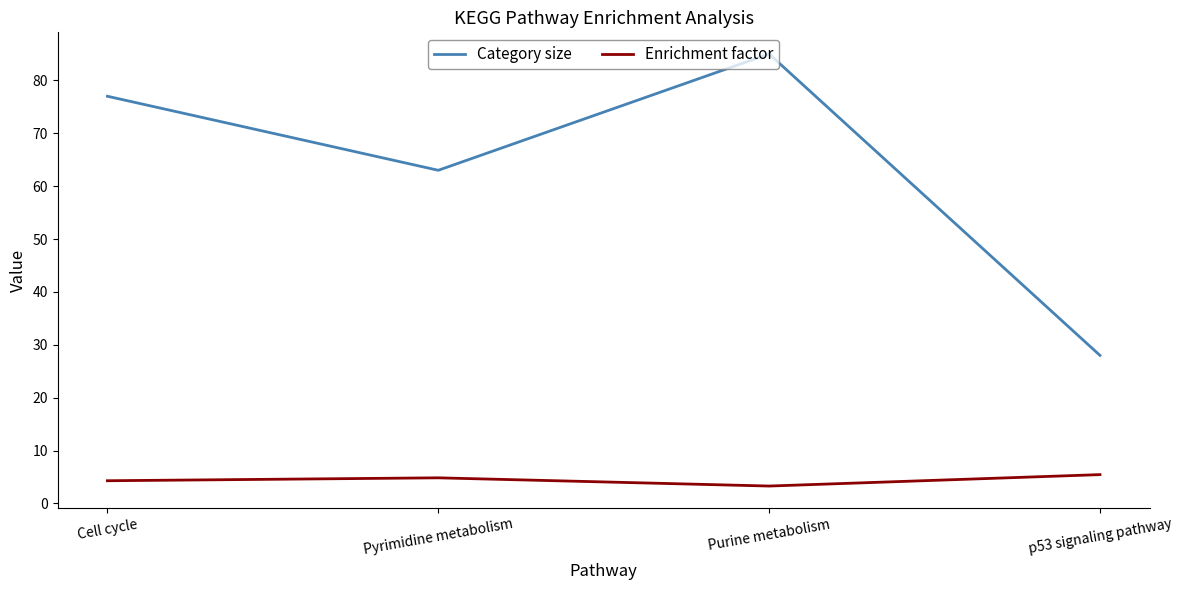

What is the lowest value of the Category size series?

28.0